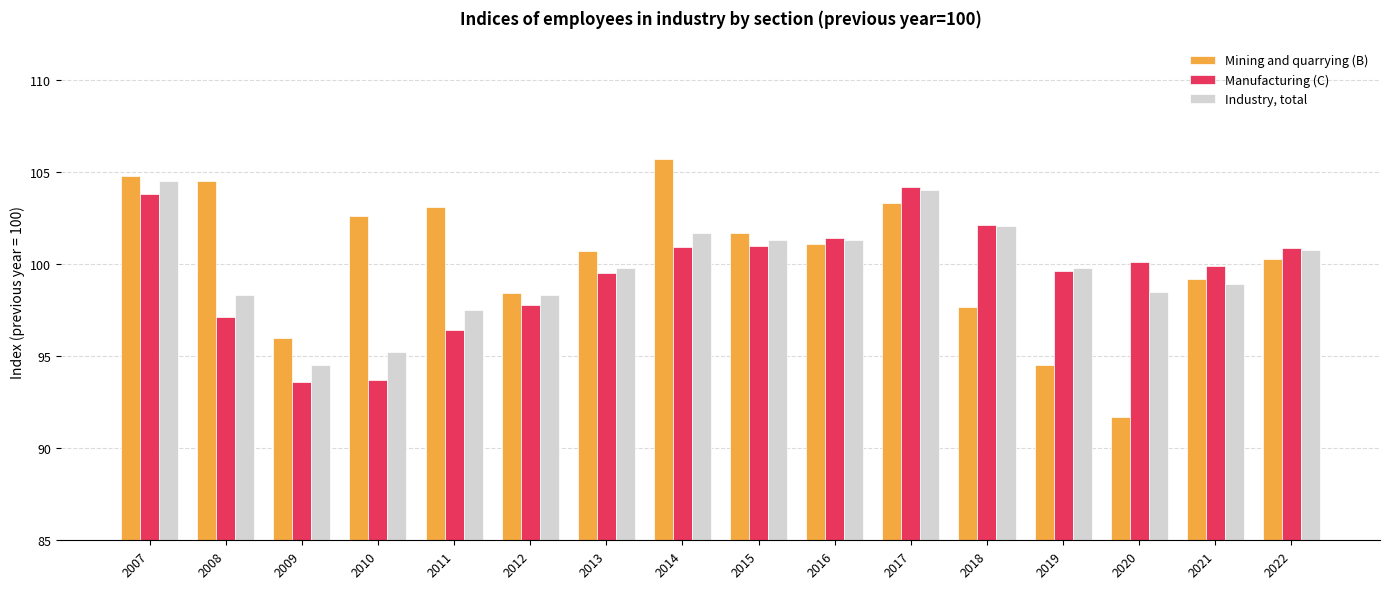

Rank the series by their average value, from lowest to highest.

Manufacturing (C), Industry, total, Mining and quarrying (B)